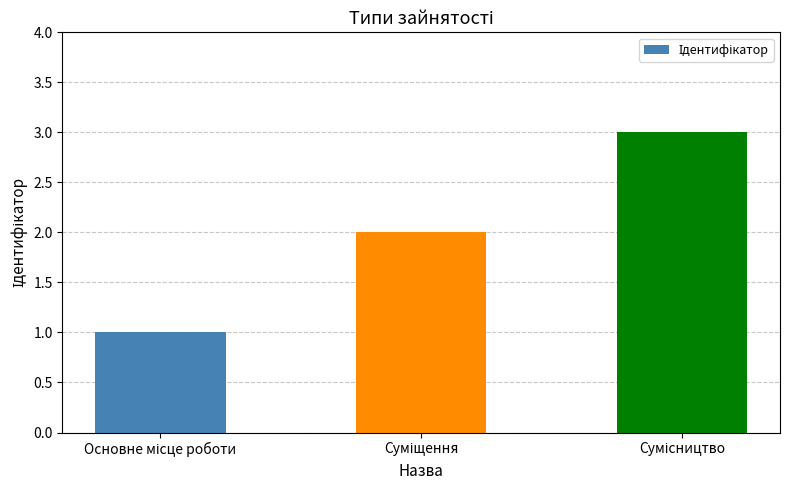

Are the bars horizontal?

No